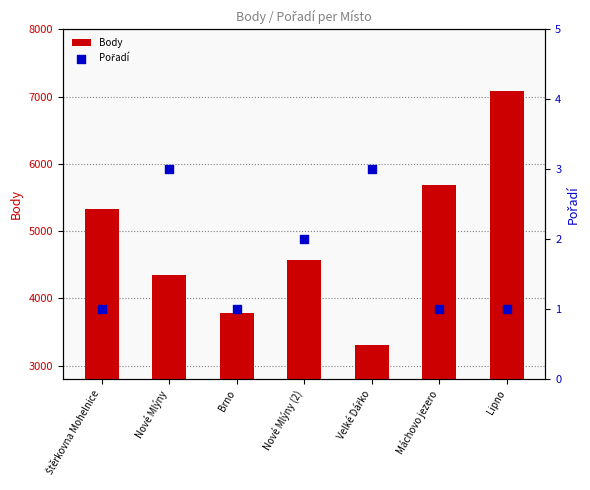

Which series contains the highest Y value?

Body